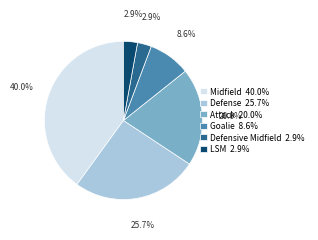

Which has a higher value, Defense or Midfield?

Midfield